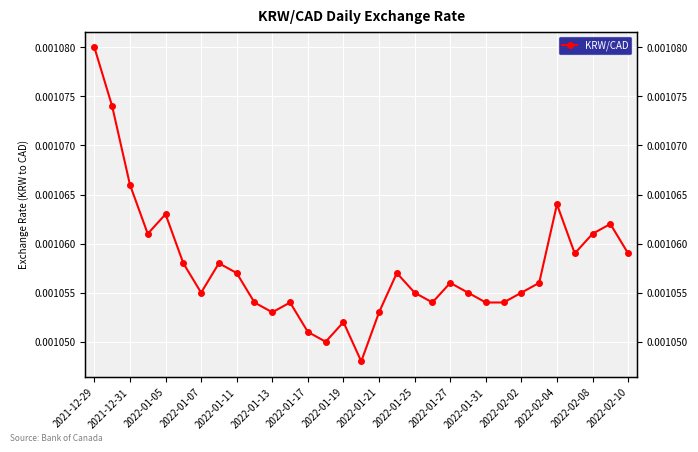

True or false: the data shows 0.0 at 2022-01-07.

True